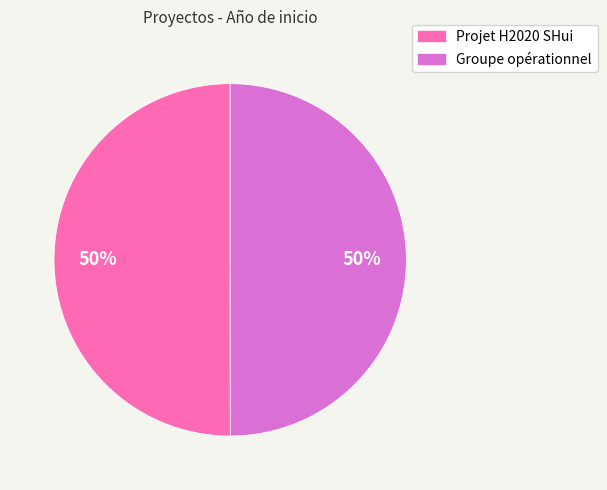

What is the ratio of the value at Projet H2020 SHui to the value at Groupe opérationnel?

1.0